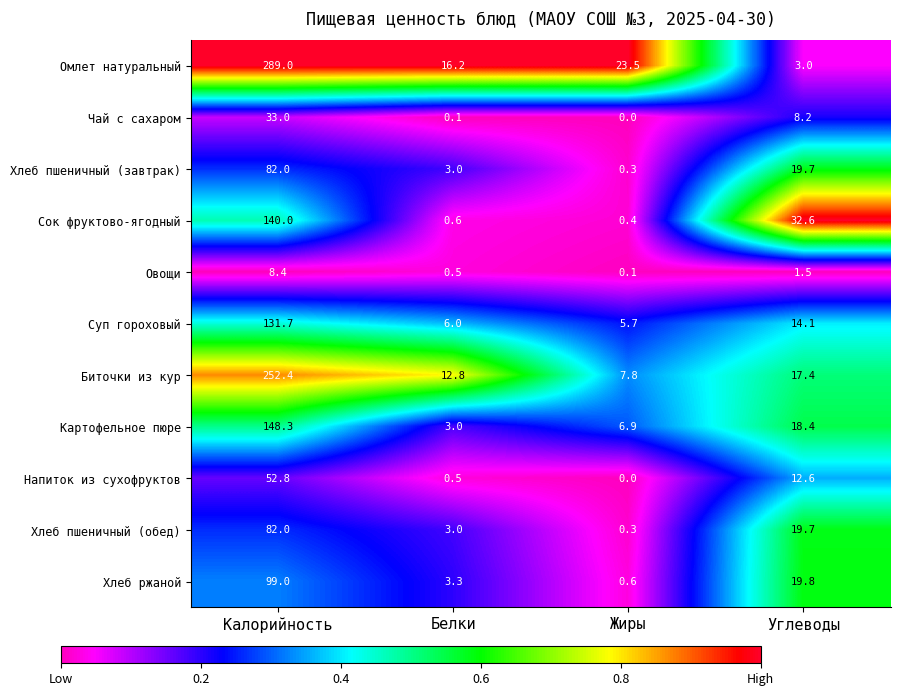

How many distinct data groups are displayed?

11